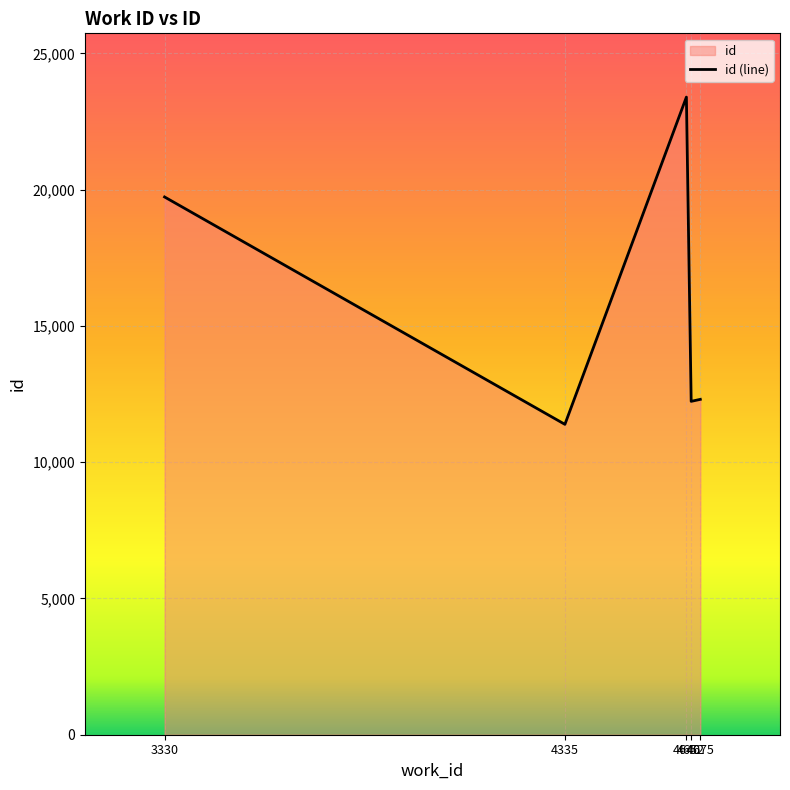

How many categories are shown in the chart?

5